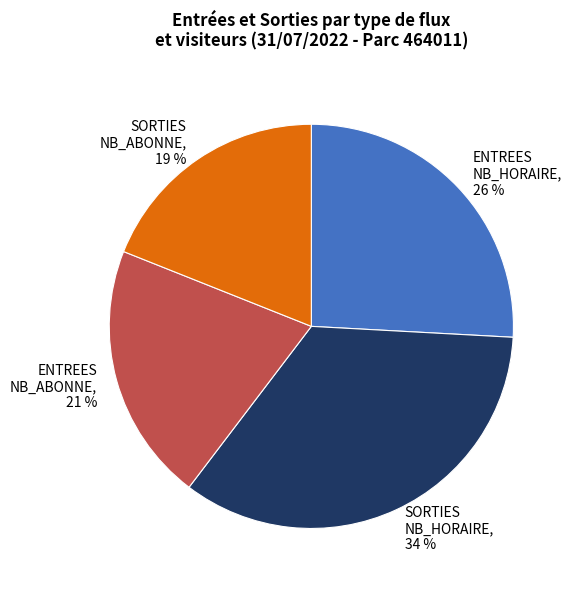

Which category has the biggest portion of the pie?

SORTIES NB_HORAIRE